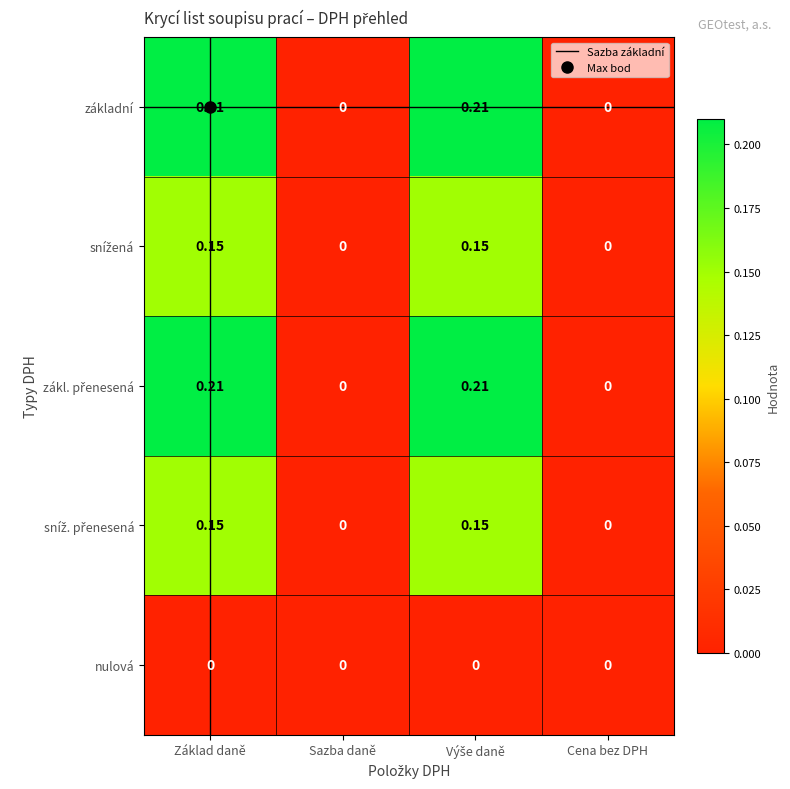

Is the value of zákl. přenesená at Cena bez DPH greater than the value of snížená at Výše daně?

No